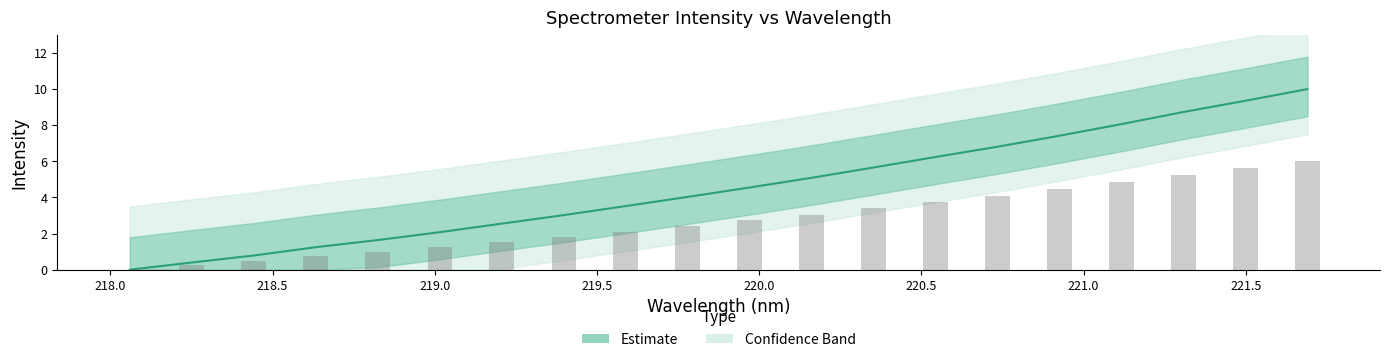

Which has a higher value, 221.1174 or 219.3979?

221.1174